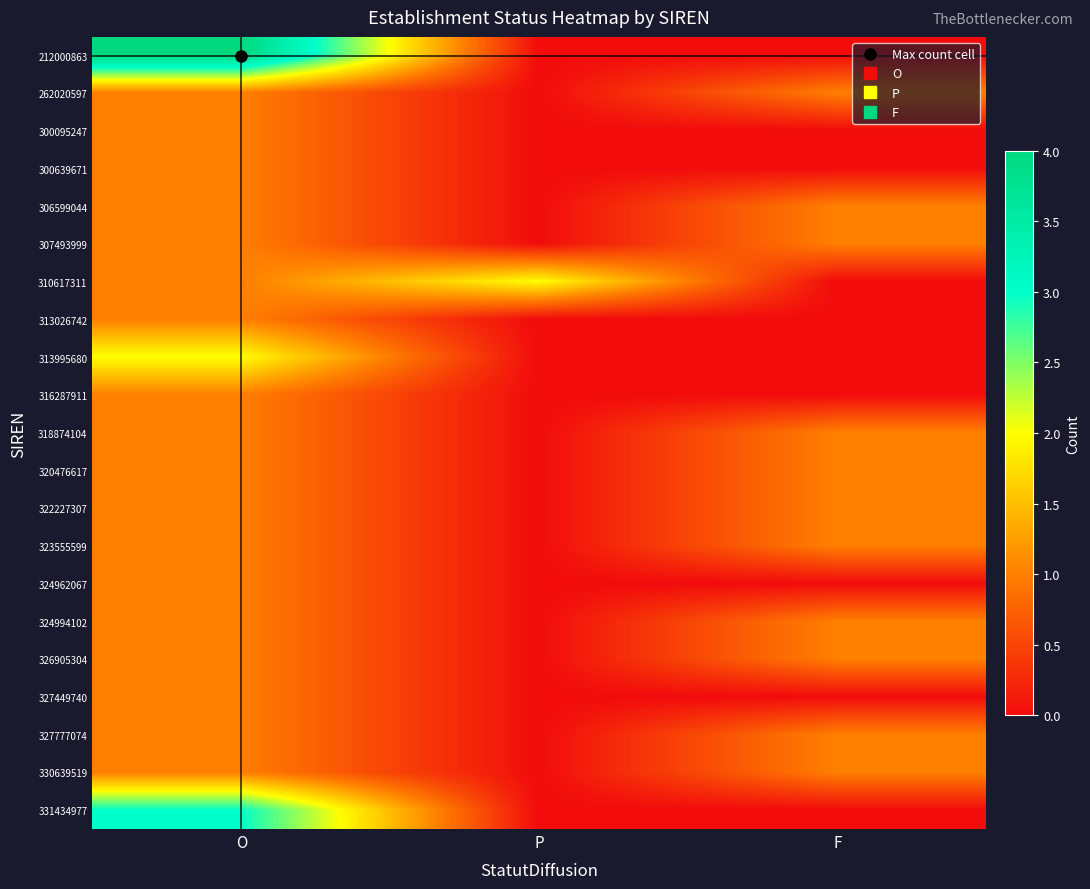

Reading right to left, extract all data points from this chart.

212000863: F=0	P=0	O=4
262020597: F=1	P=0	O=1
300095247: F=0	P=0	O=1
300639671: F=0	P=0	O=1
306599044: F=1	P=0	O=1
307493999: F=1	P=0	O=1
310617311: F=0	P=2	O=1
313026742: F=0	P=0	O=1
313995680: F=0	P=0	O=2
316287911: F=0	P=0	O=1
318874104: F=1	P=0	O=1
320476617: F=1	P=0	O=1
322227307: F=1	P=0	O=1
323555599: F=1	P=0	O=1
324962067: F=0	P=0	O=1
324994102: F=1	P=0	O=1
326905304: F=1	P=0	O=1
327449740: F=0	P=0	O=1
327777074: F=1	P=0	O=1
330639519: F=1	P=0	O=1
331434977: F=0	P=0	O=3